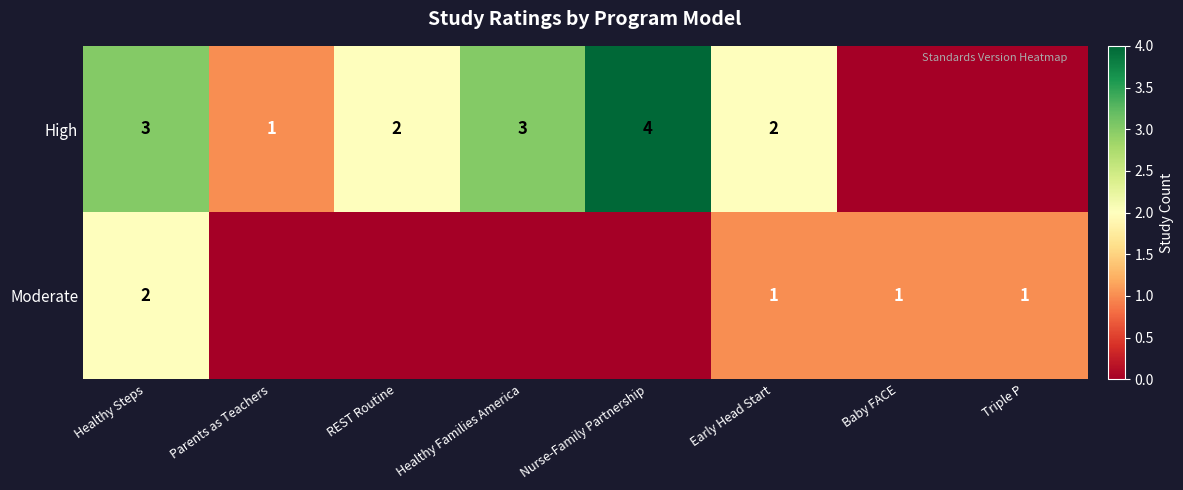

What is the total value across all series at Triple P?

1